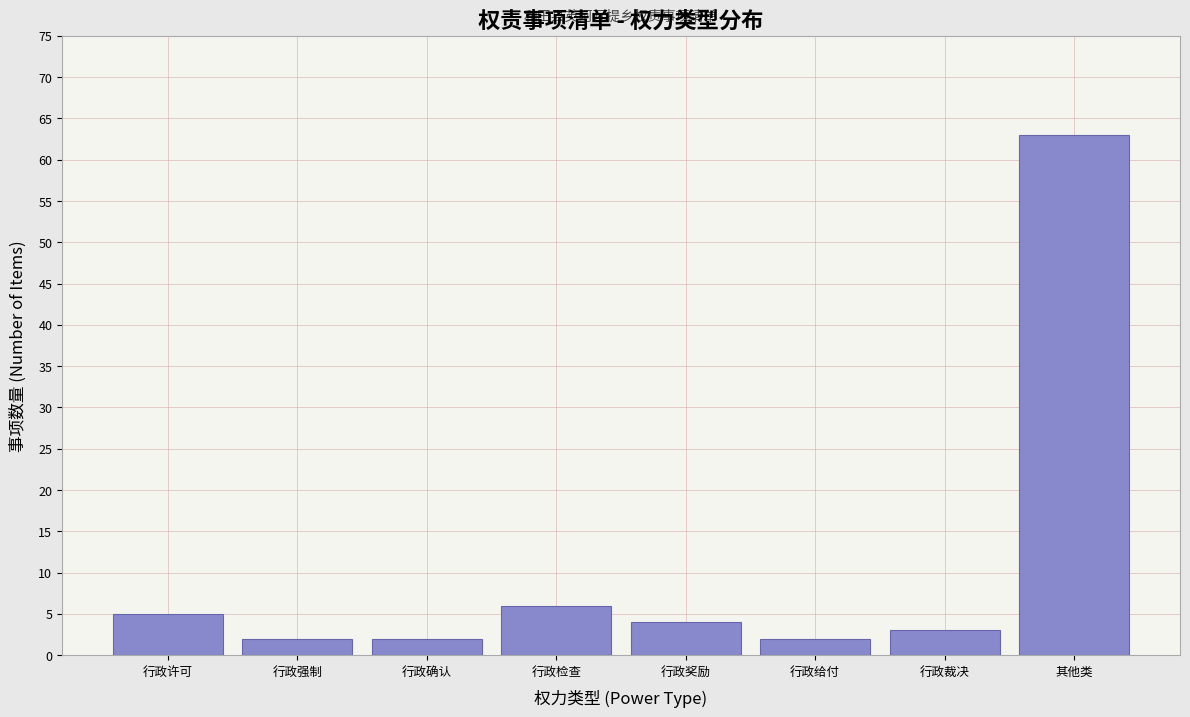

Reading left to right, extract all data points from this chart.

行政许可=5	行政强制=2	行政确认=2	行政检查=6	行政奖励=4	行政给付=2	行政裁决=3	其他类=63